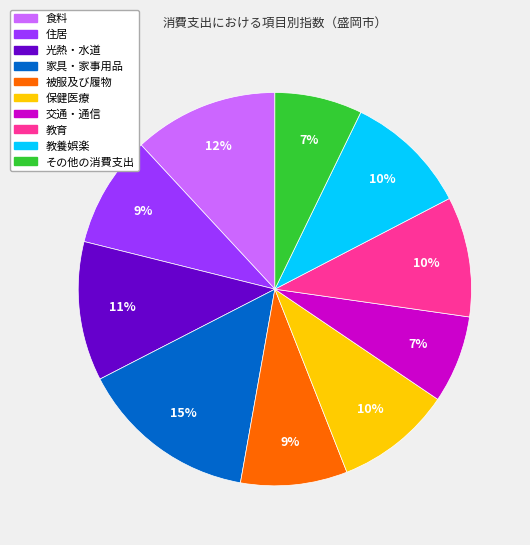

To the nearest percent, what is the combined percentage of 住居 and その他の消費支出?

16%